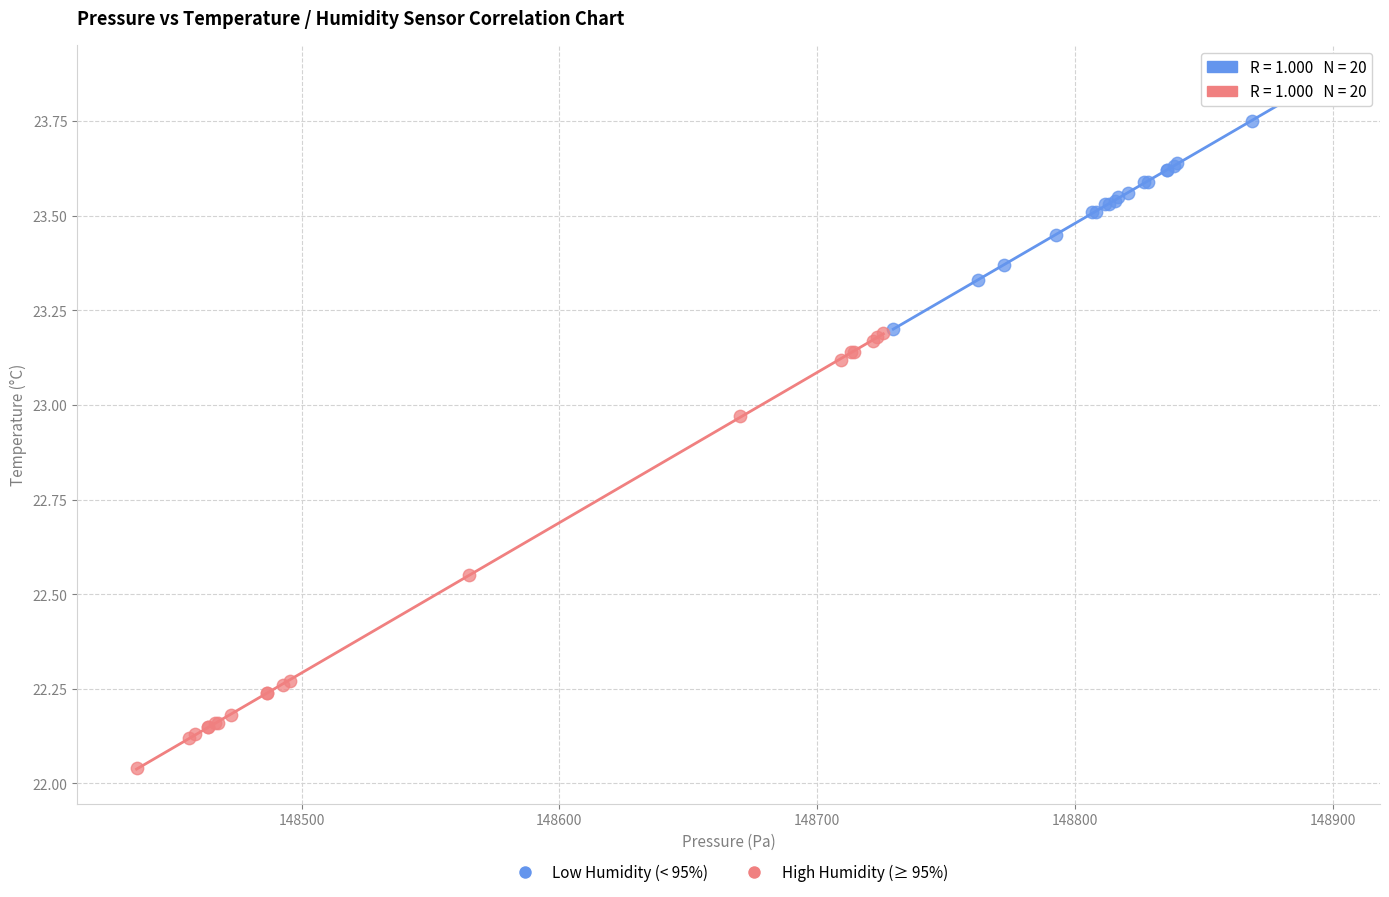

Which series reaches the minimum Y coordinate?

High Humidity (≥ 95%)